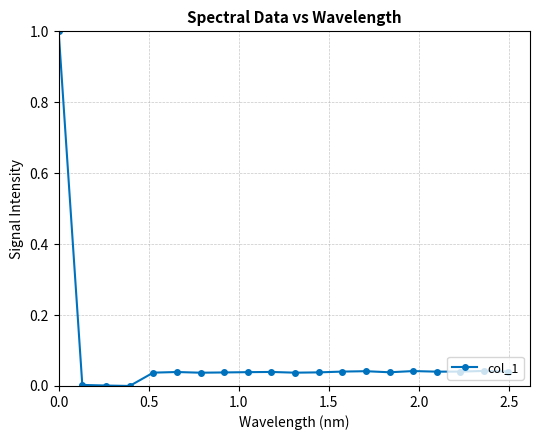

How many series are shown in this chart?

1